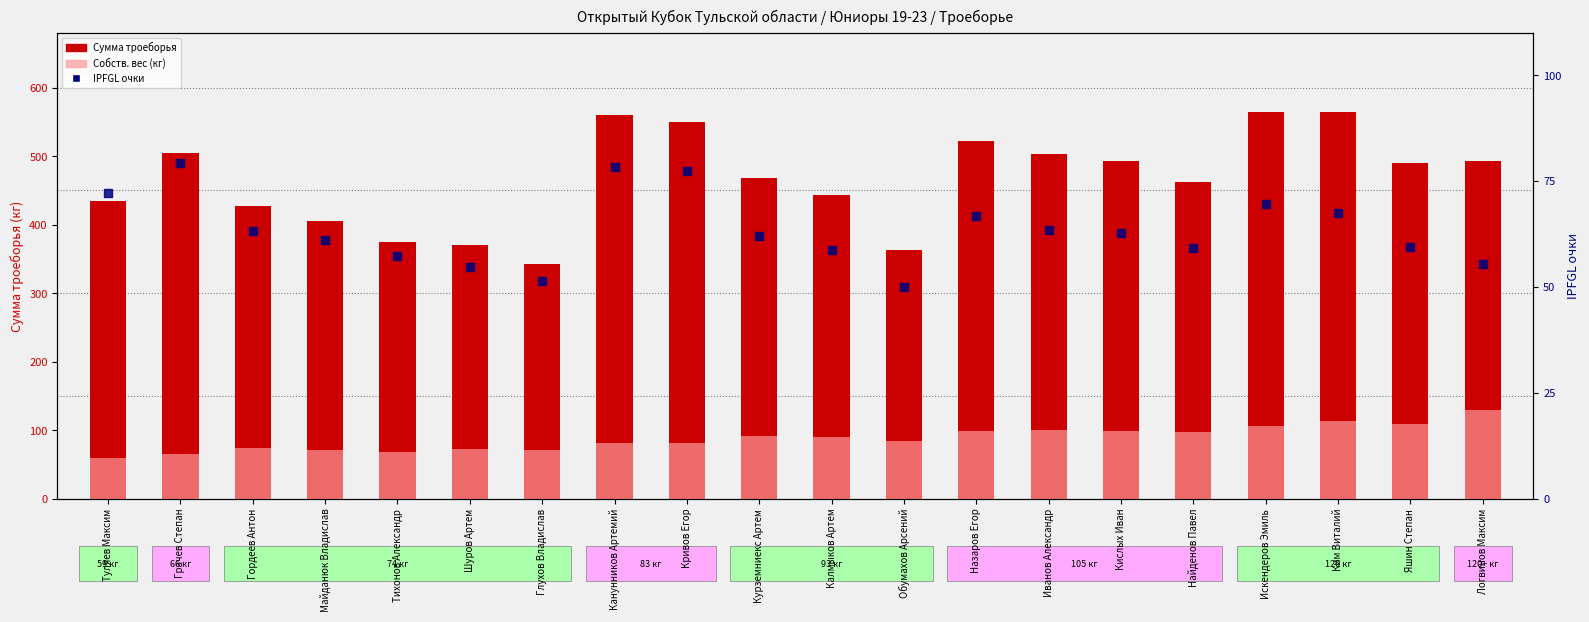

At how many categories does at least one series exceed 20177?

20